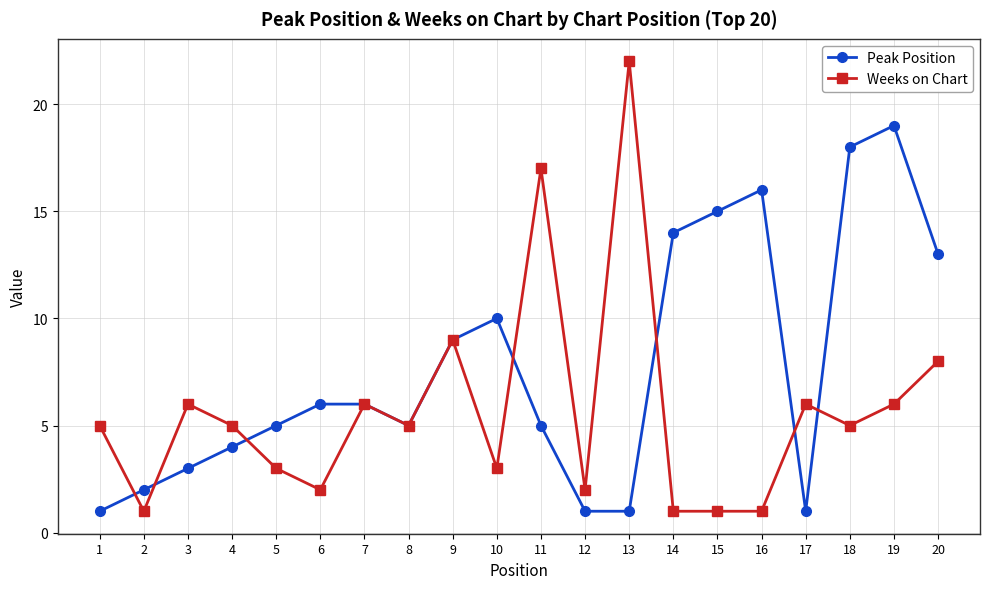

True or false: Weeks on Chart has a value of 3 at 6.

False